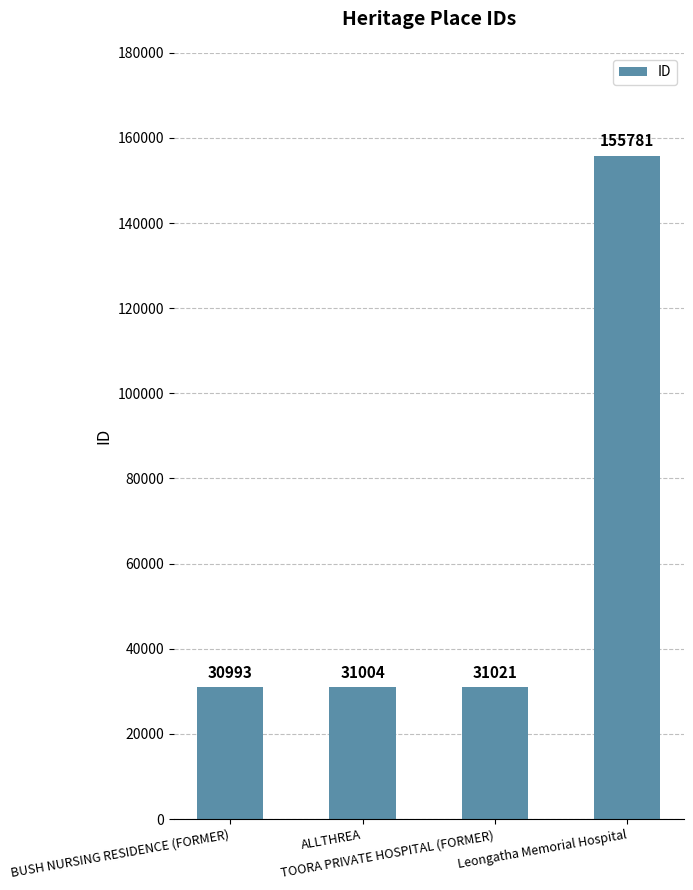

Reading left to right, what are all the values shown in this chart?

30993	31004	31021	155781